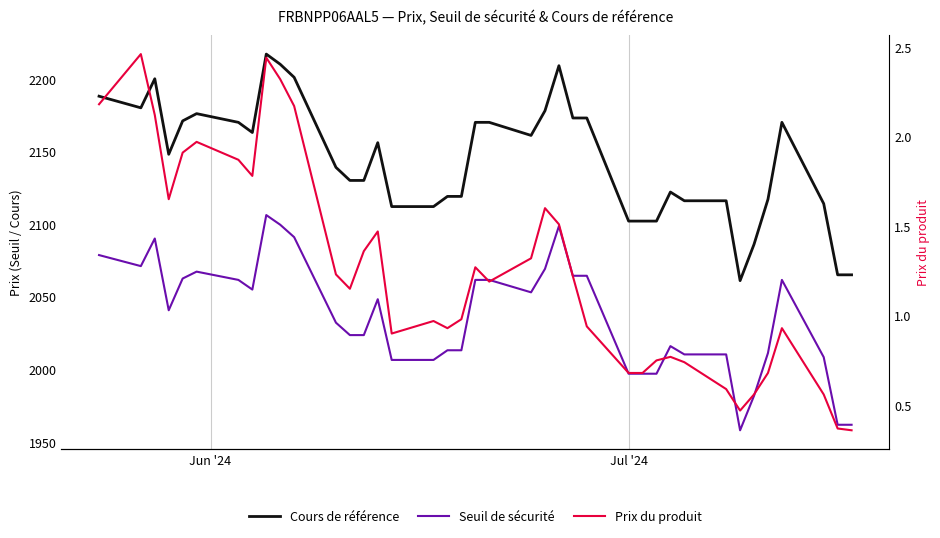

How many series are shown in this chart?

3